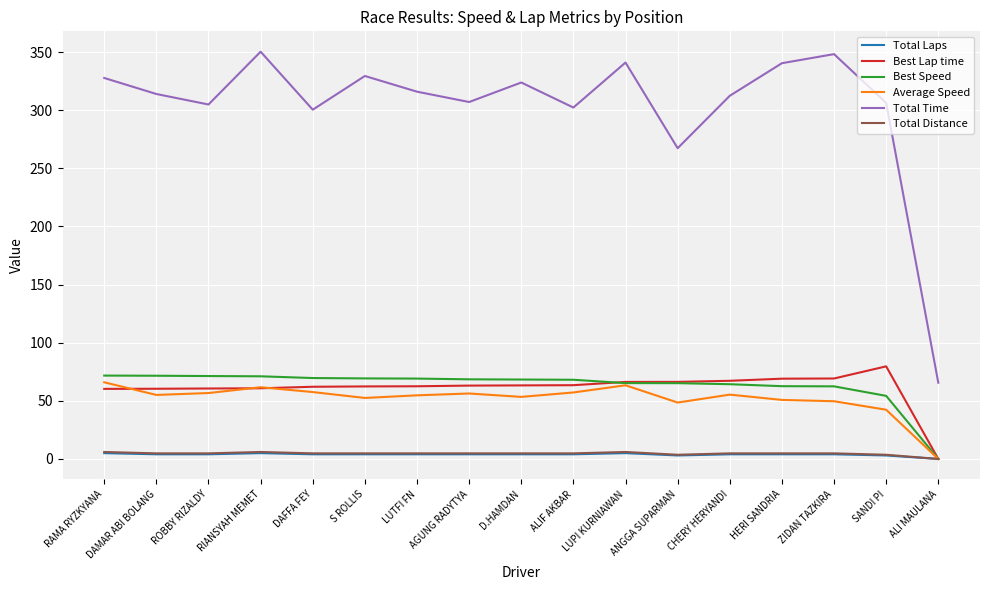

Which category has the lowest value in the Best Lap time series?

ALI MAULANA